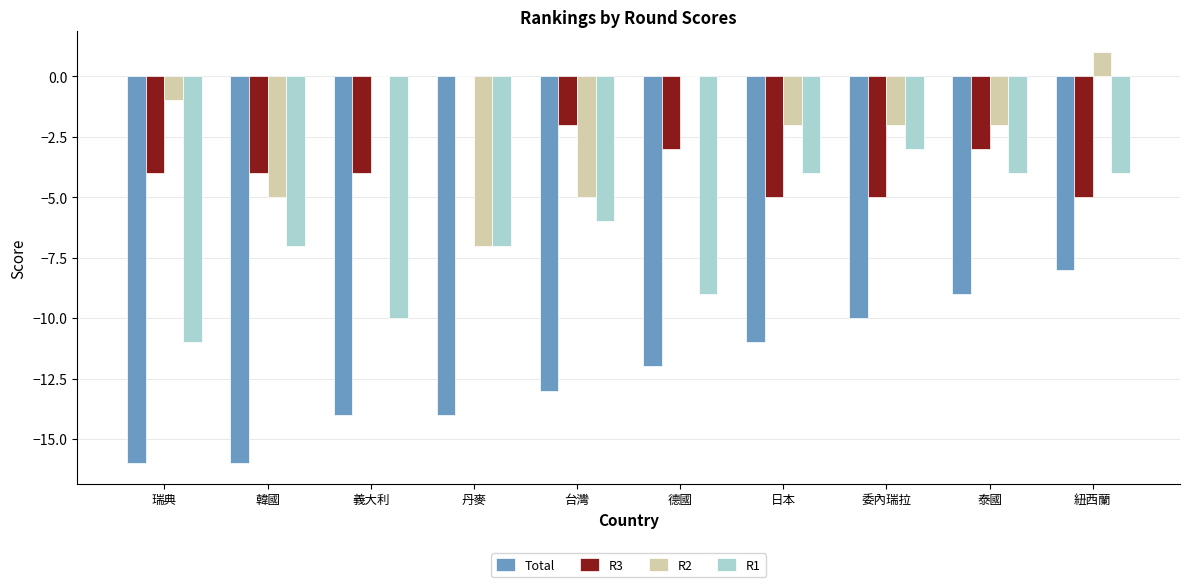

True or false: R2 has a value of -1 at 瑞典.

True